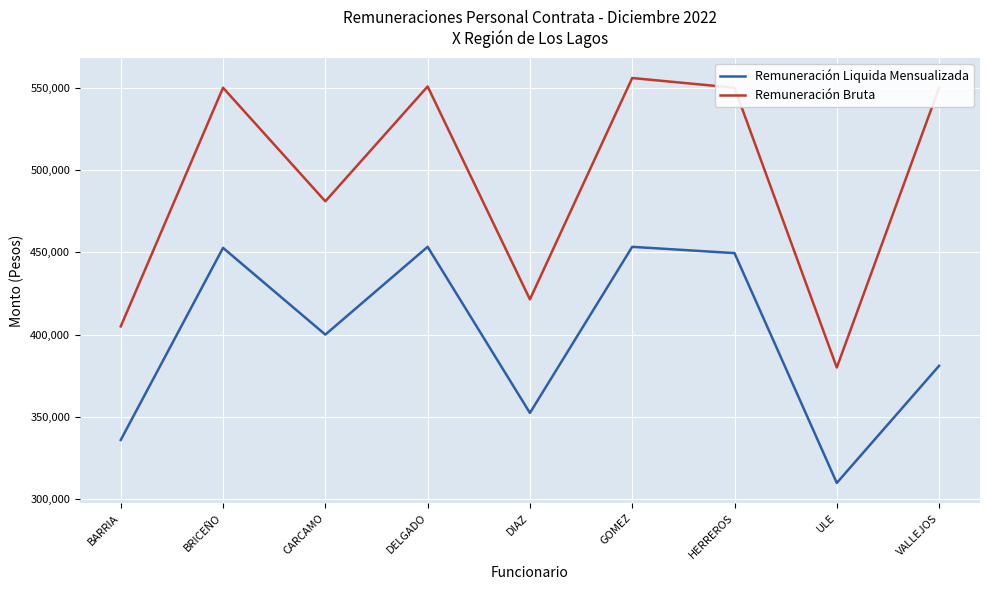

What is the total value across all series at VALLEJOS?

931045